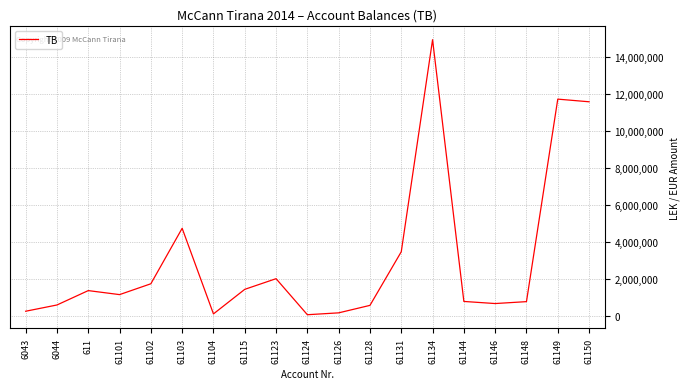

What position from the right is 61148?

3